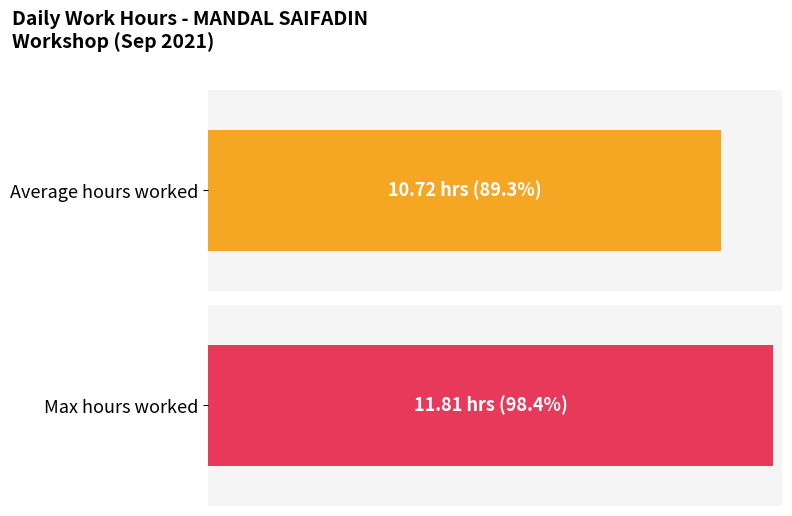

Where does the data first go above 10?

1